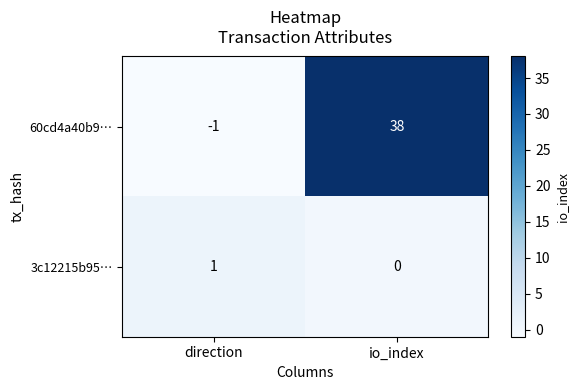

What value does the 60cd4a40b9… series have at io_index, to the nearest 10?

40